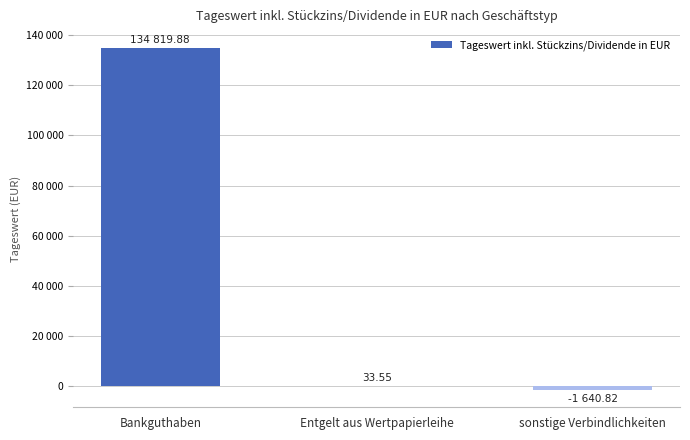

Reading right to left, what are all the values shown in this chart?

-1640.8	33.5	134819.9